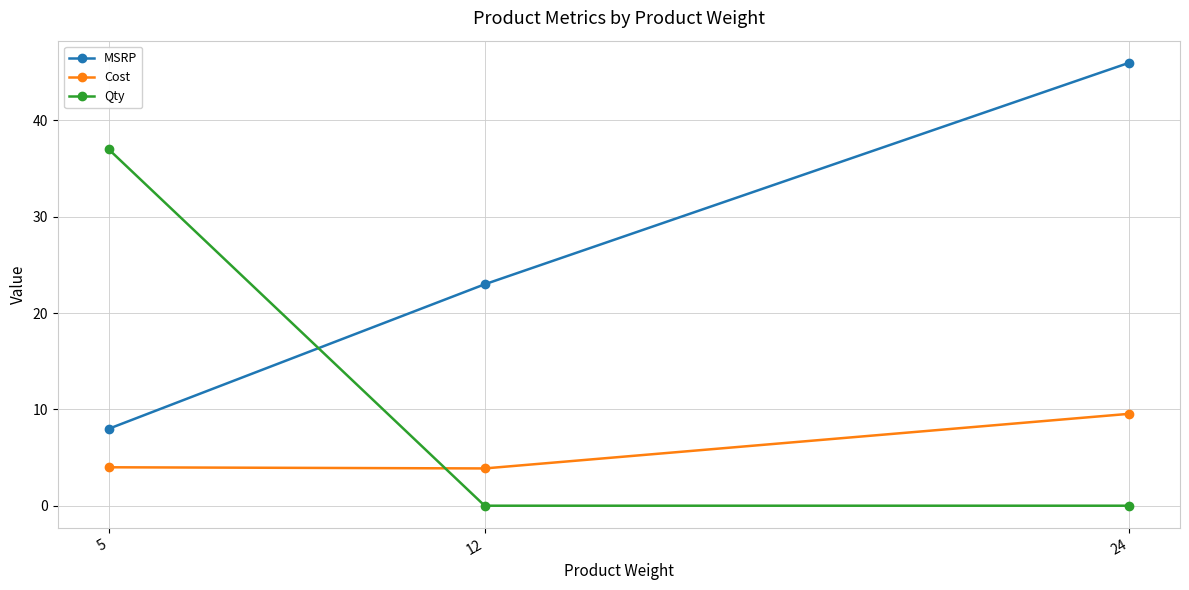

What is the spread (max minus min) of values at 24?

46.0